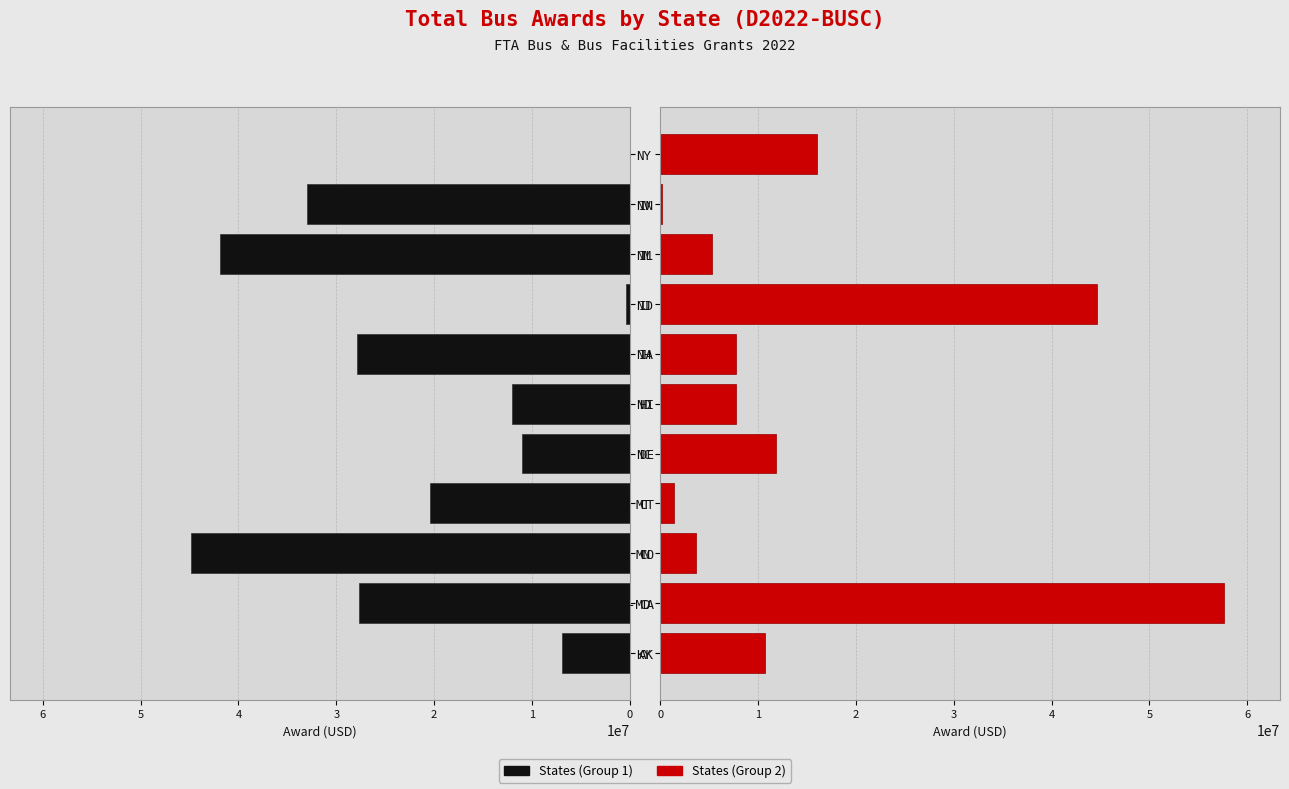

What is the difference between the maximum and minimum values in the States (Group 1) series?

44869891